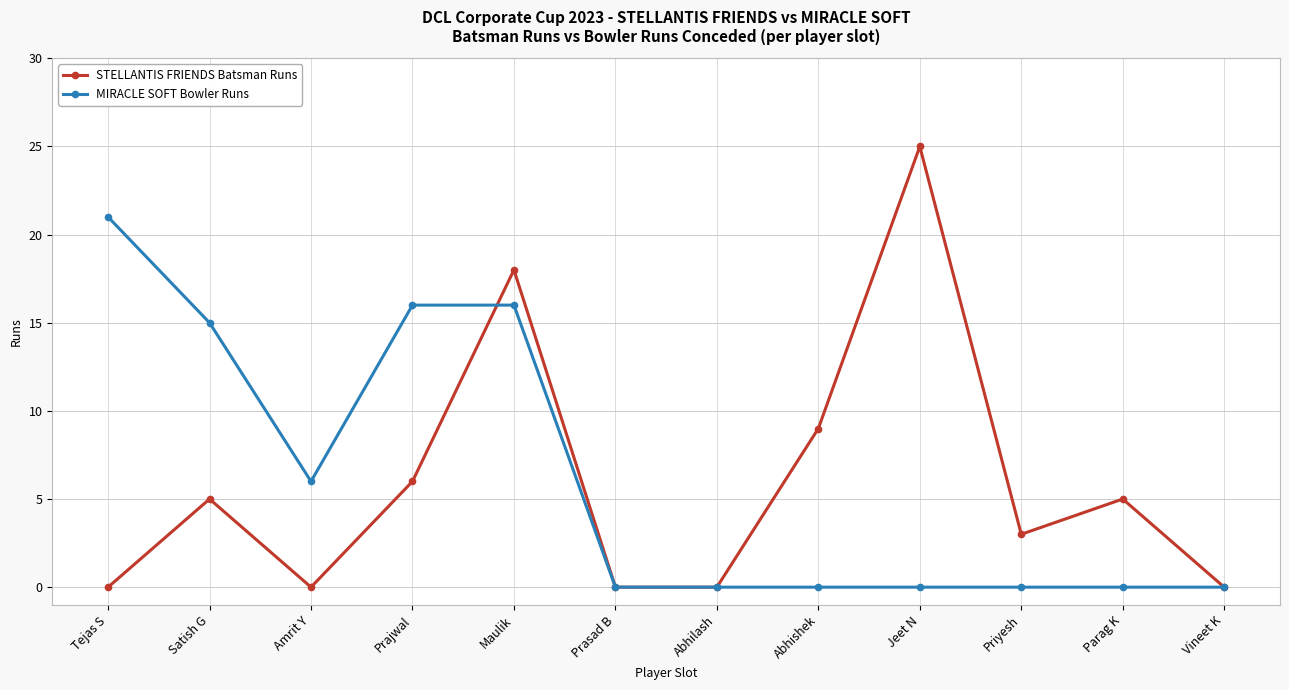

What is the highest value of the STELLANTIS FRIENDS Batsman Runs series?

25